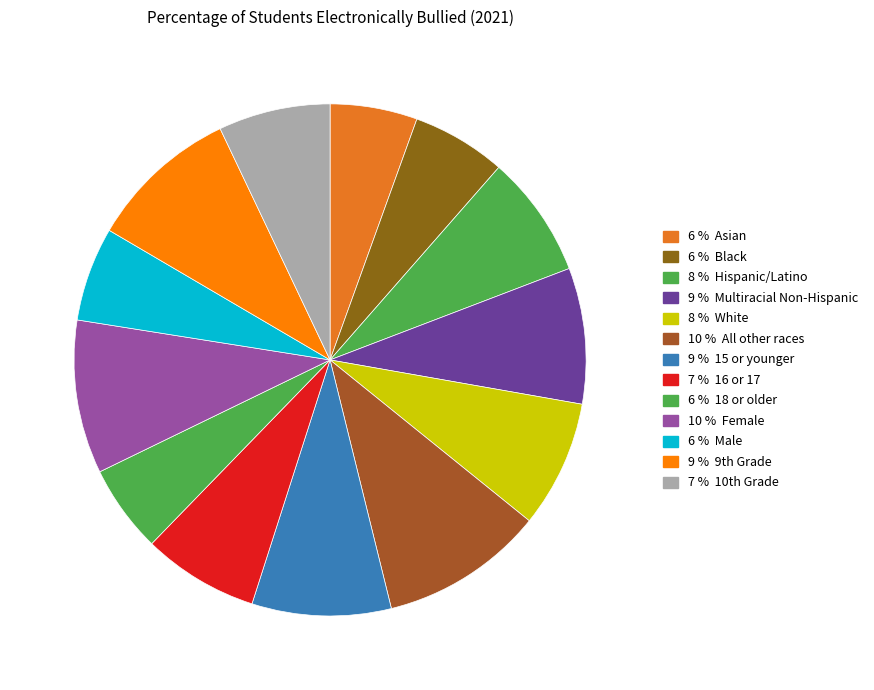

To the nearest percent, what is the difference between the largest and smallest slice percentages?

5%